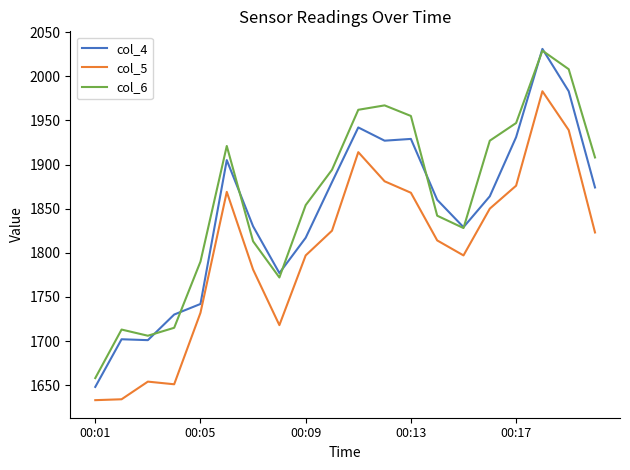

True or false: col_4 and col_6 cross at least once.

True